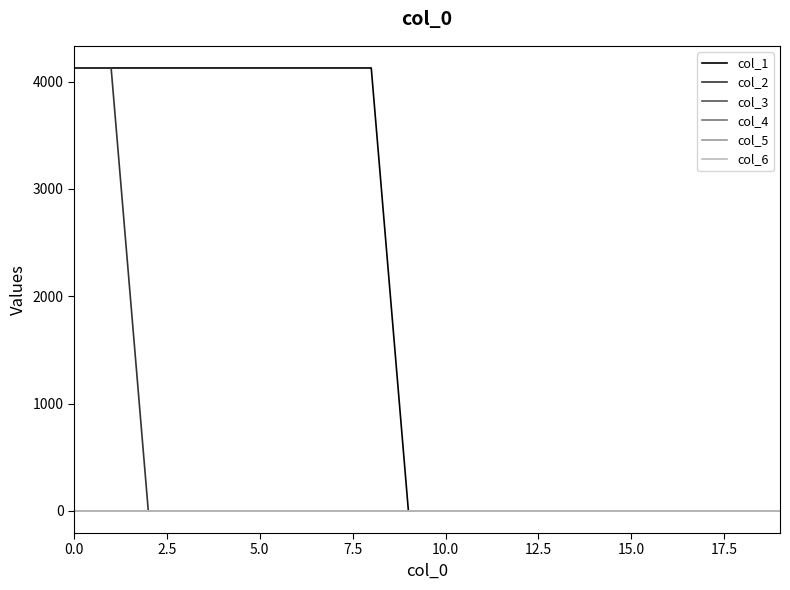

How many lines are shown in the chart?

6